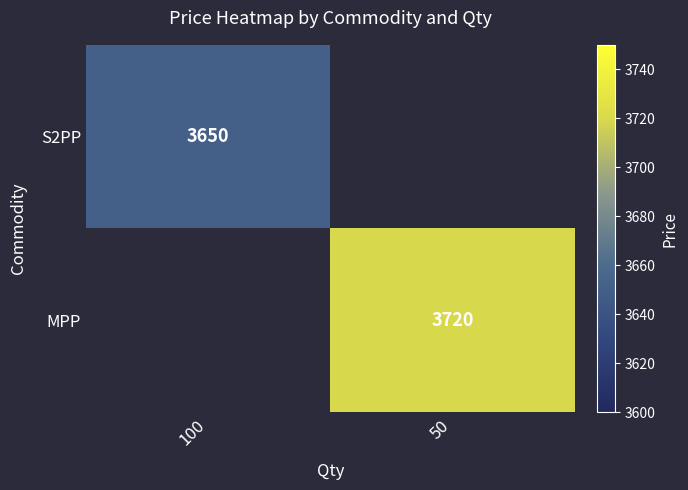

The value of S2PP at 100 is 1910. True or false?

False